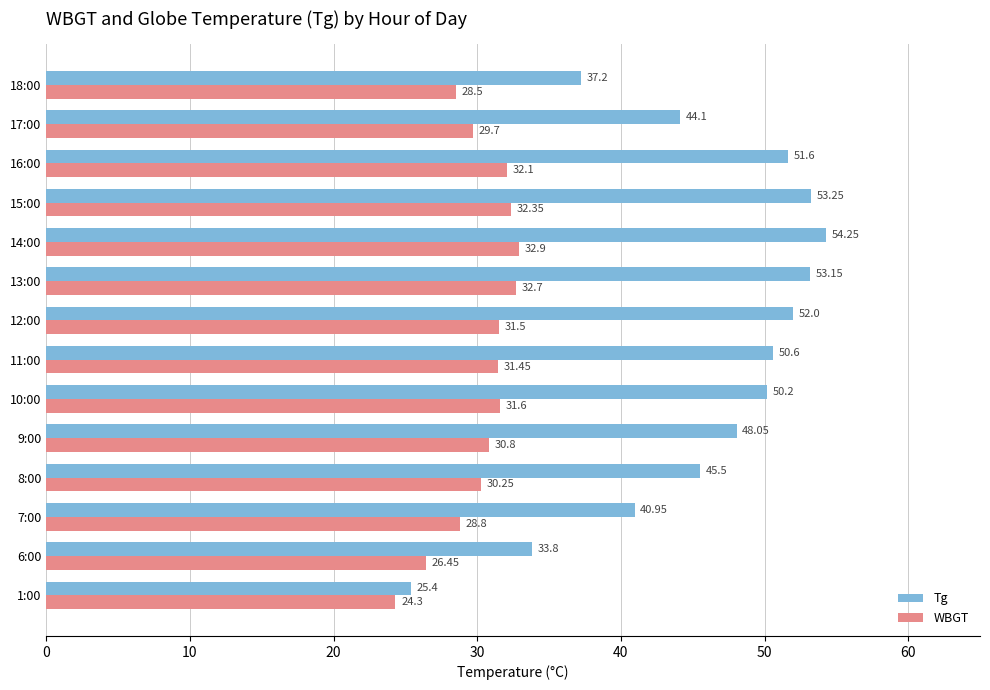

Which series has the largest range (max minus min)?

Tg